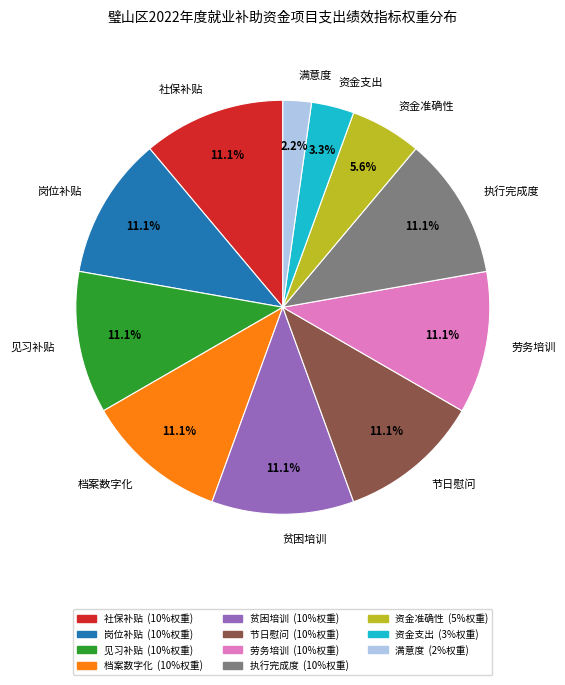

How many segments does this pie chart have?

11